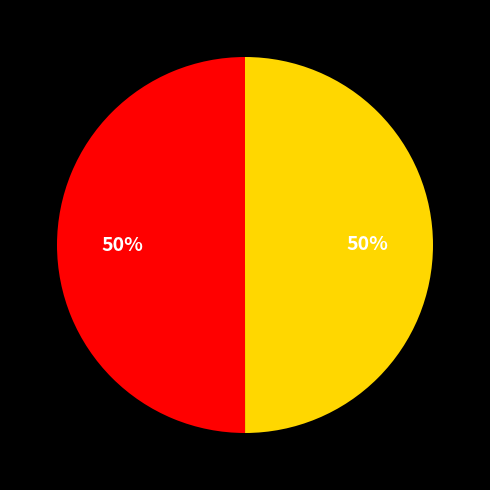

To the nearest percent, what is the average slice percentage?

50%